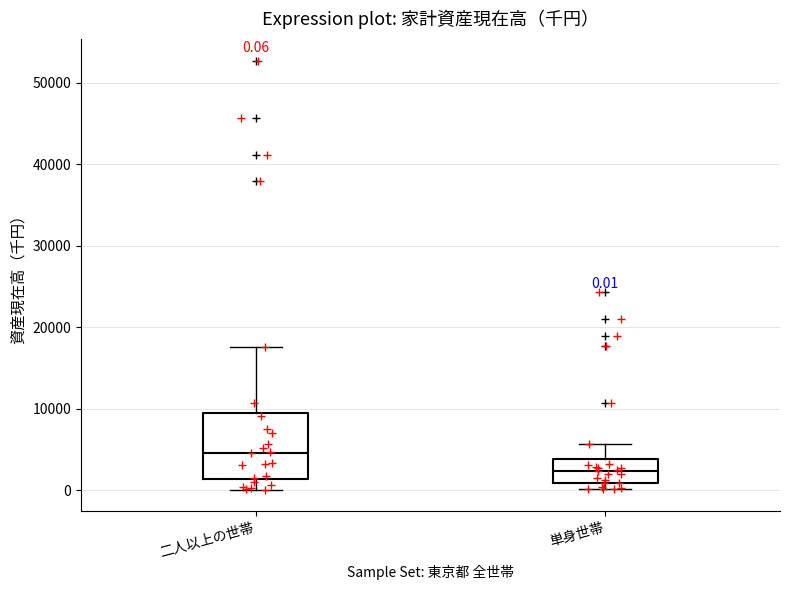

Which box's median line is the highest?

二人以上の世帯